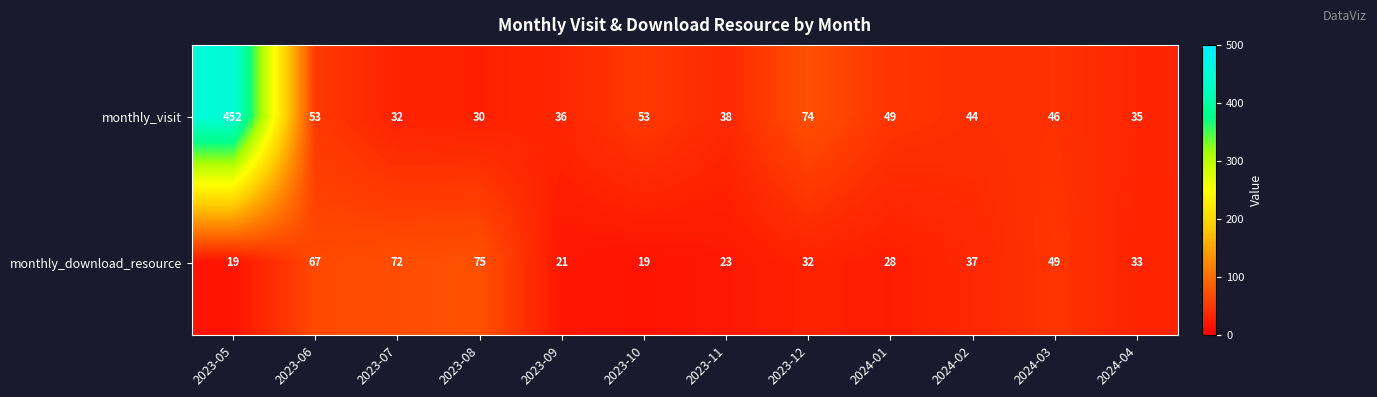

How many series are shown in this chart?

2